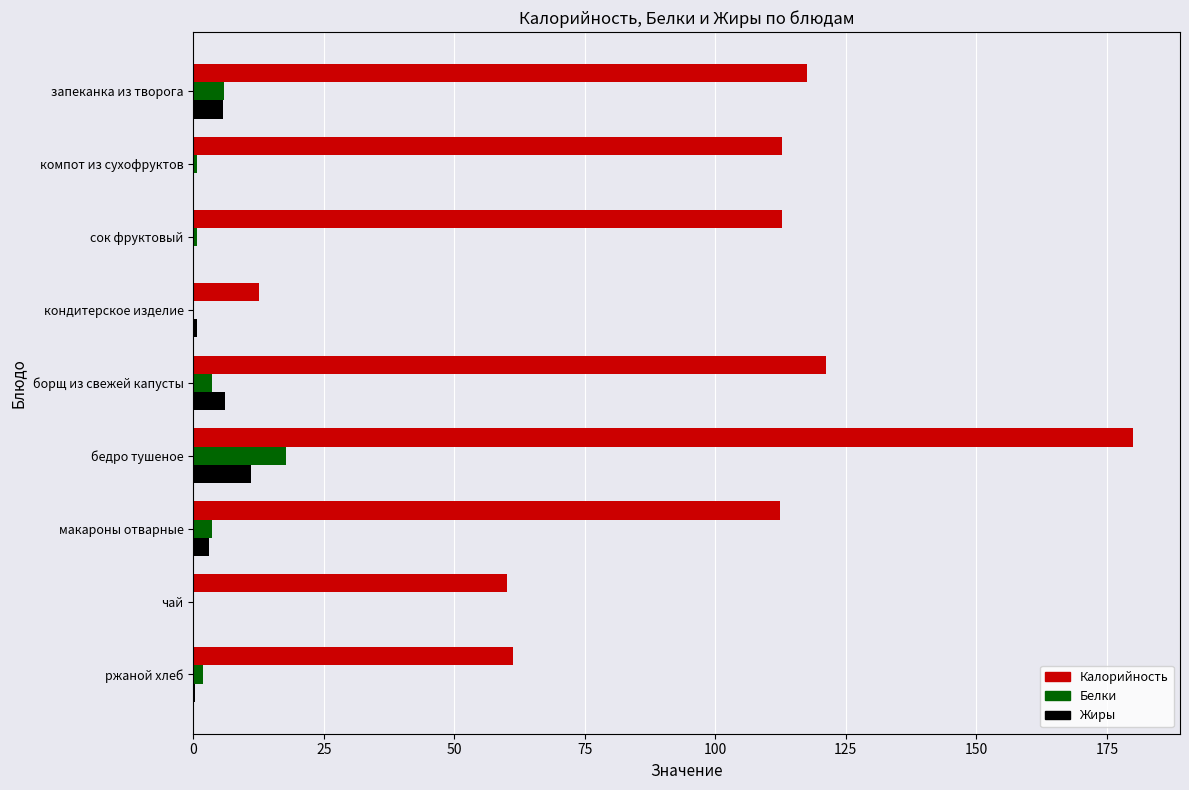

The value of Калорийность at бедро тушеное is 101.0. True or false?

False